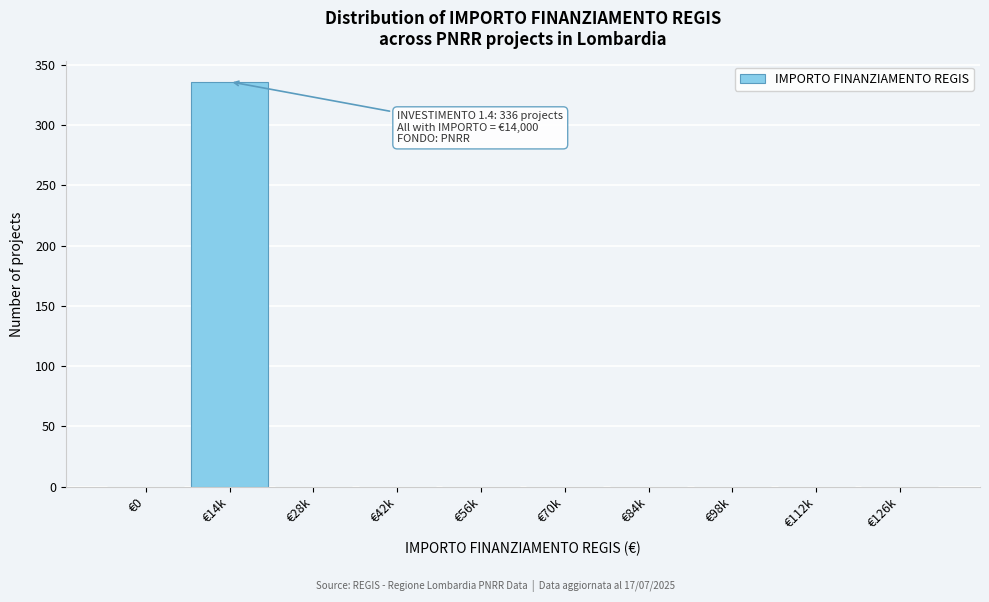

Reading right to left, transcribe all the data shown in this chart.

€126k=0	€112k=0	€98k=0	€84k=0	€70k=0	€56k=0	€42k=0	€28k=0	€14k=336	€0=0